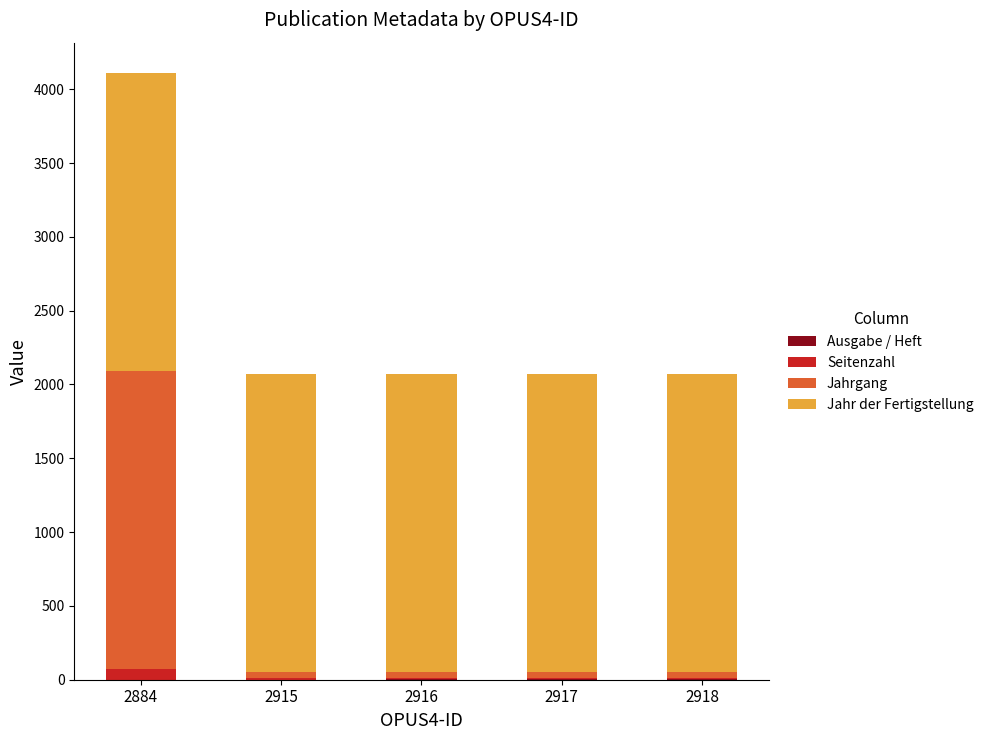

How many categories are shown in the chart?

5